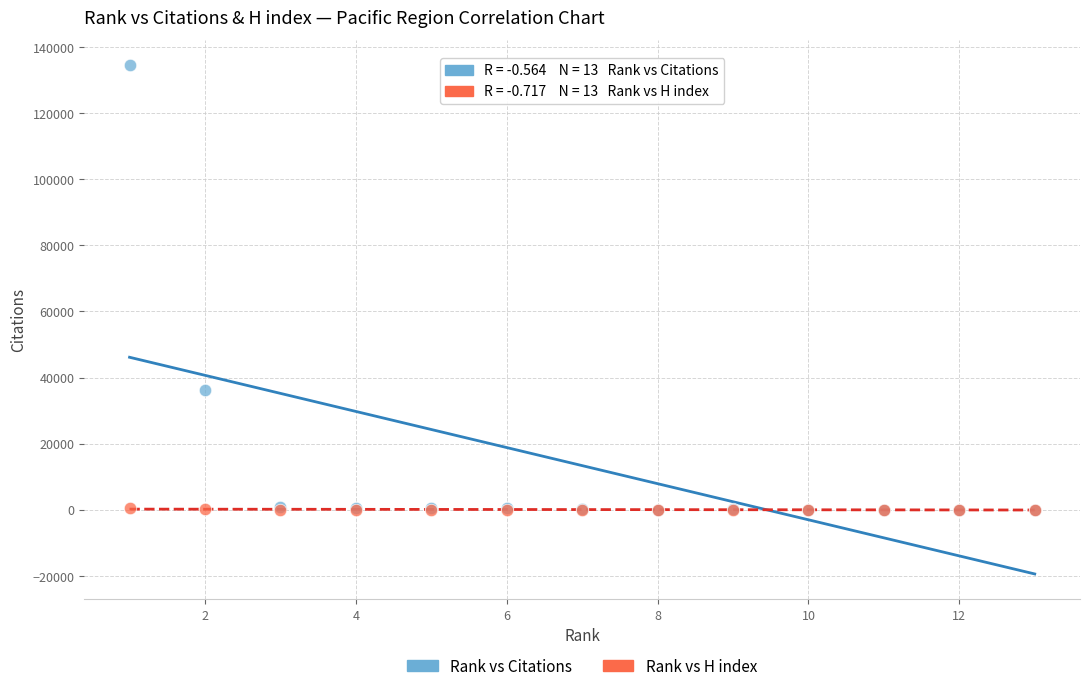

In the Rank vs Citations series, what Y value is closest to 67189?

36266